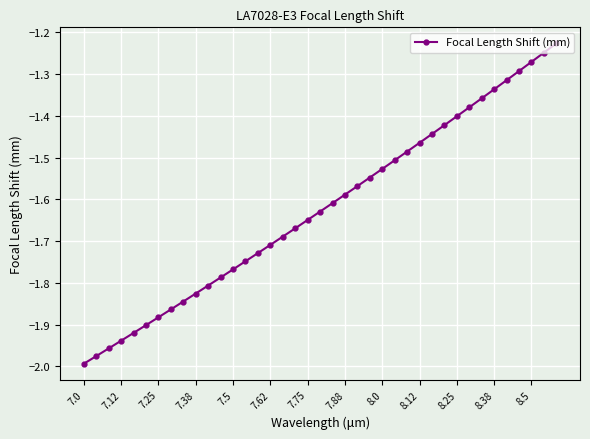

What is the sum of all values?

-63.3